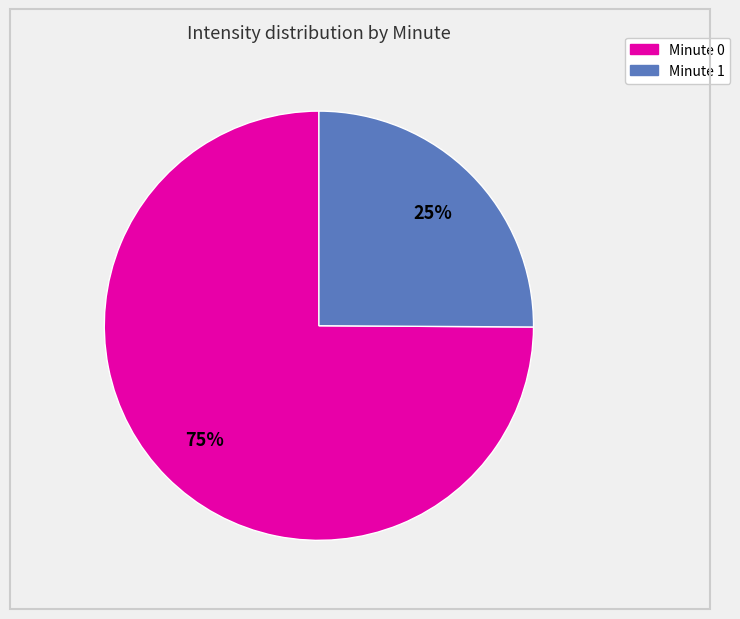

How many segments does this pie chart have?

2